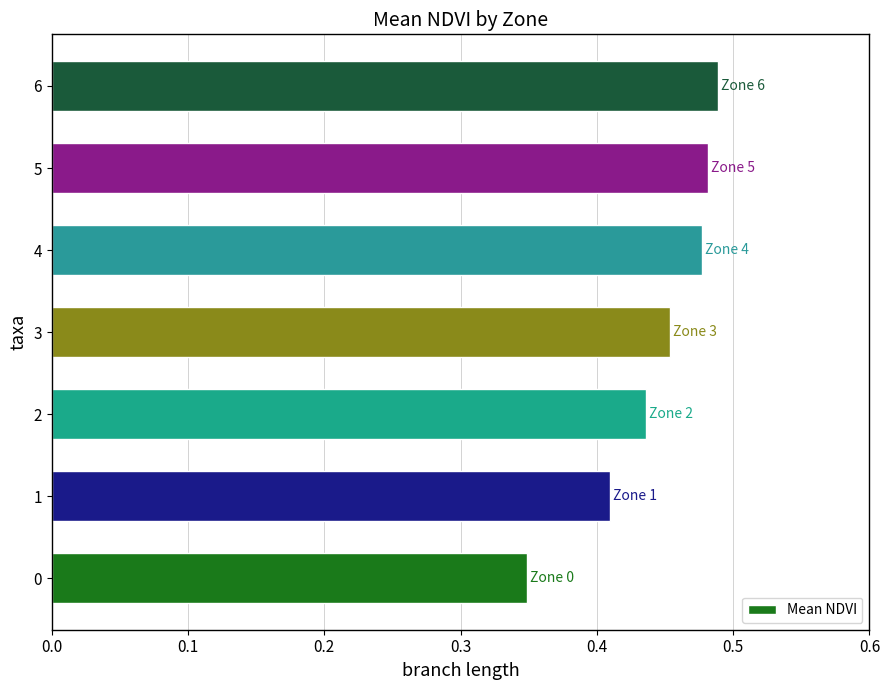

What is the change in value from 1 to 4?

+0.1